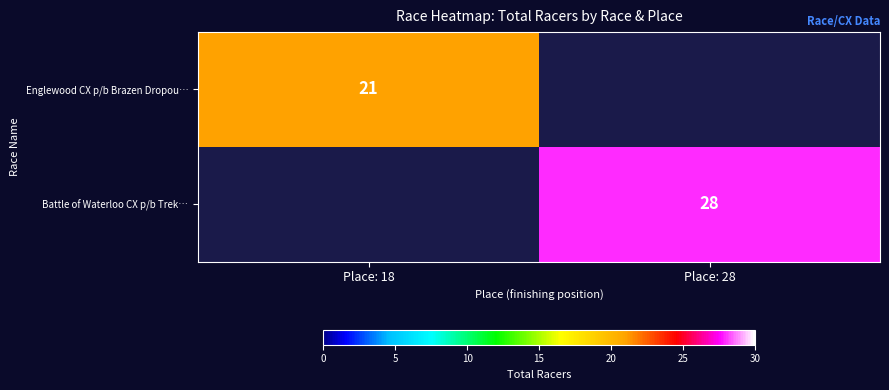

True or false: Battle of Waterloo CX p/b Trek… has a value of 49.1 at Place: 28.

False